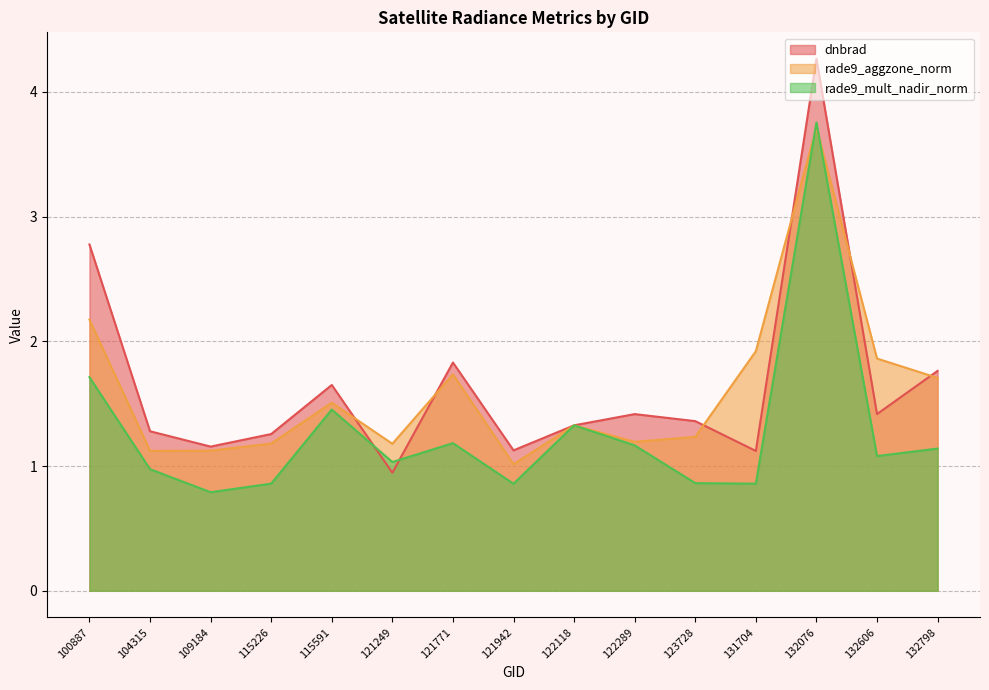

Where do rade9_aggzone_norm and rade9_mult_nadir_norm first cross each other?

131704 and 132076